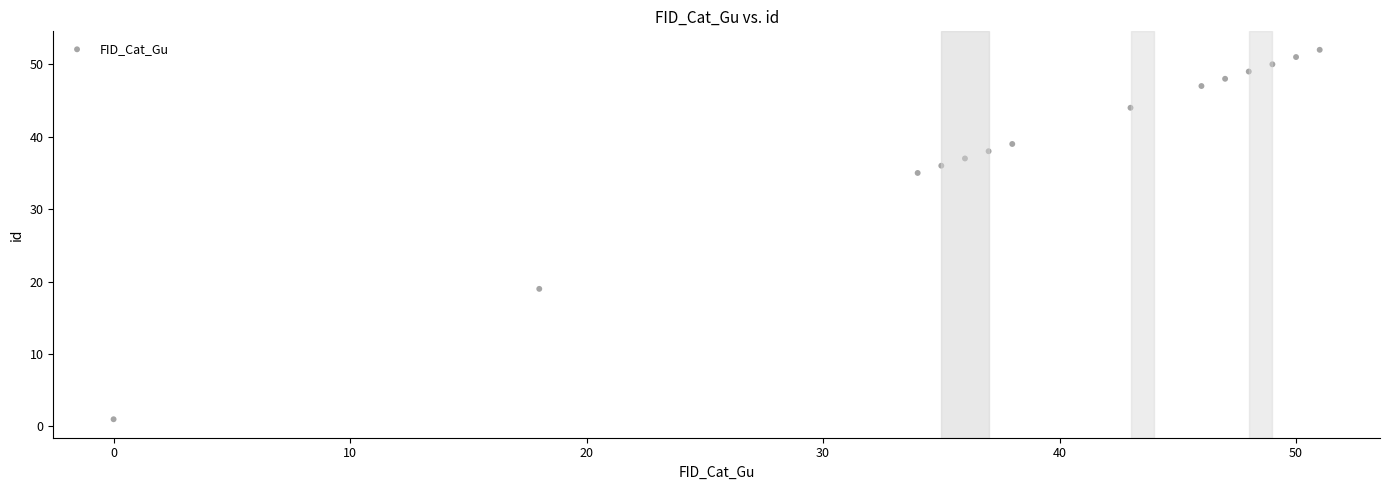

What is the range of Y values (max minus min)?

51